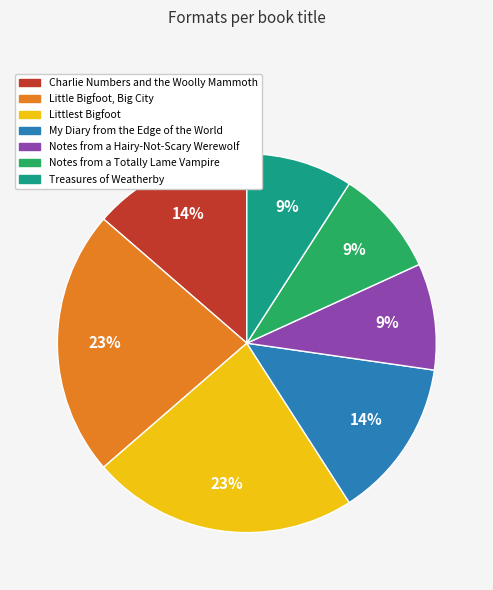

Count the number of slices in the pie.

7